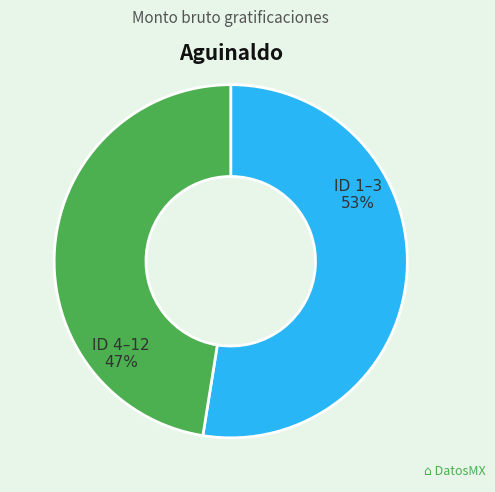

To the nearest percent, what portion does ID 4–12 represent?

47%